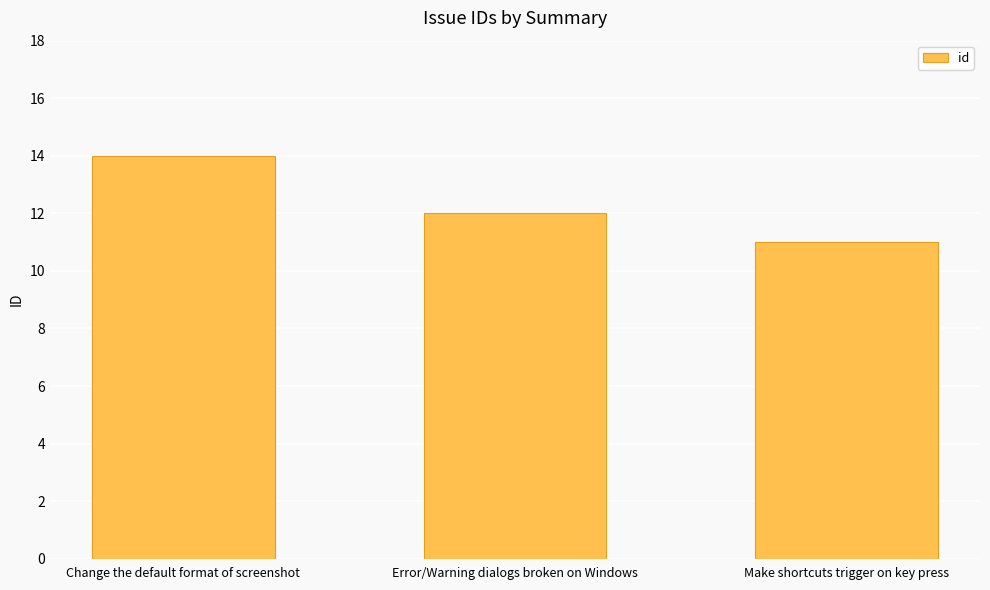

Rank the categories by value from lowest to highest.

Make shortcuts trigger on key press, Error/Warning dialogs broken on Windows, Change the default format of screenshot